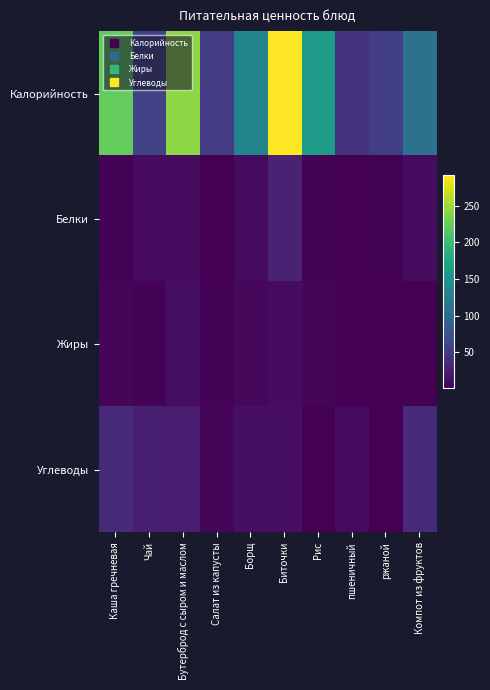

Which series has the widest spread of values?

Калорийность